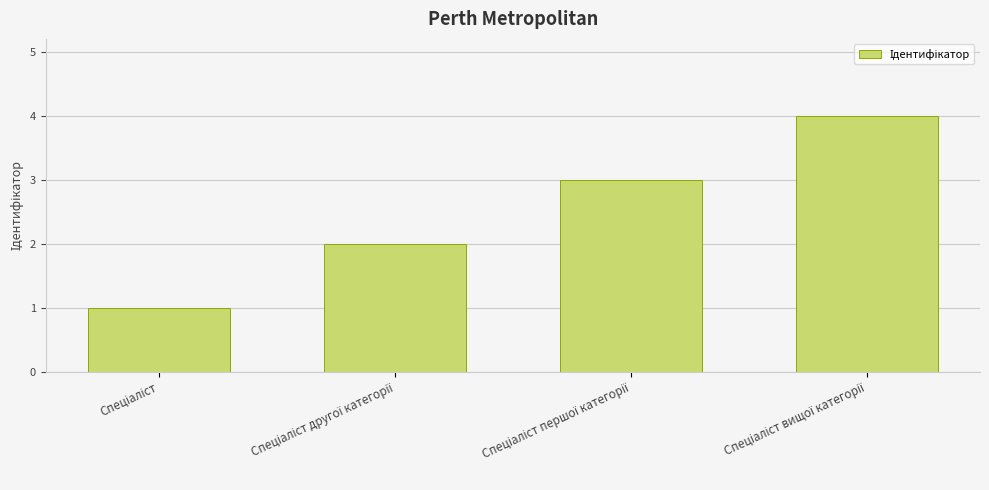

Count the number of categories in the chart.

4